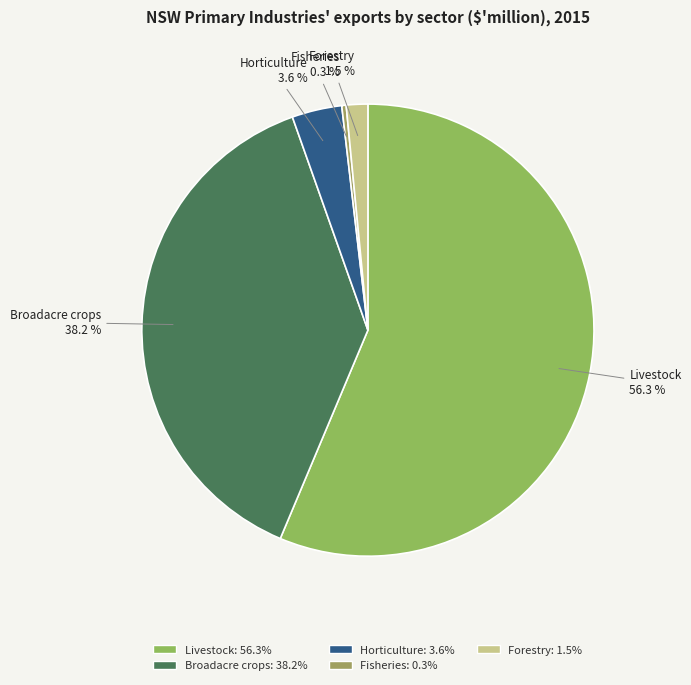

Which category accounts for the majority?

Livestock